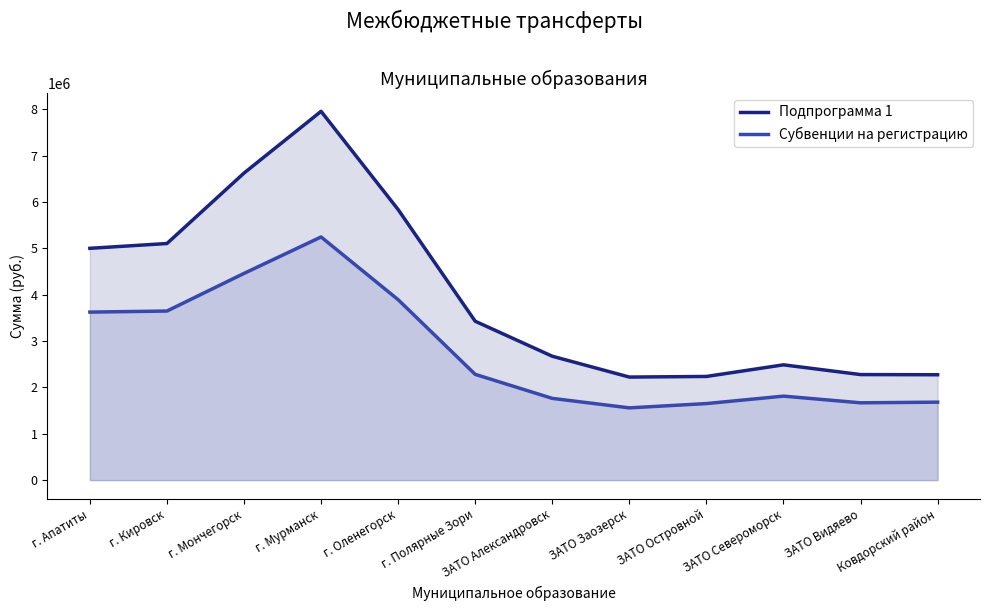

Which label corresponds to the largest value in the chart?

г. Мурманск